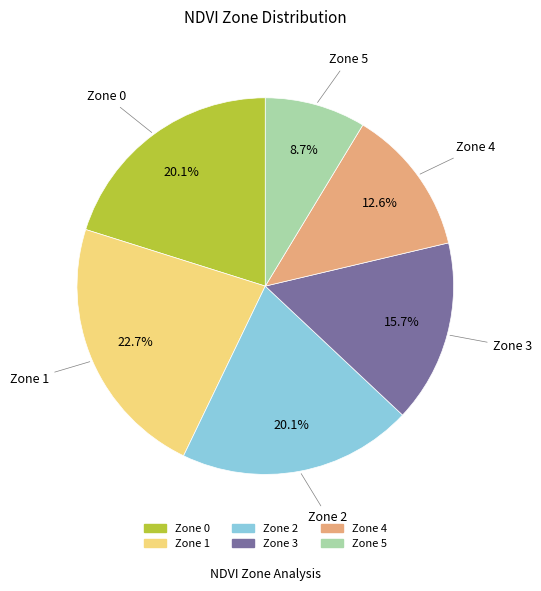

Do Zone 5 and Zone 0 together represent more than half of the pie?

No